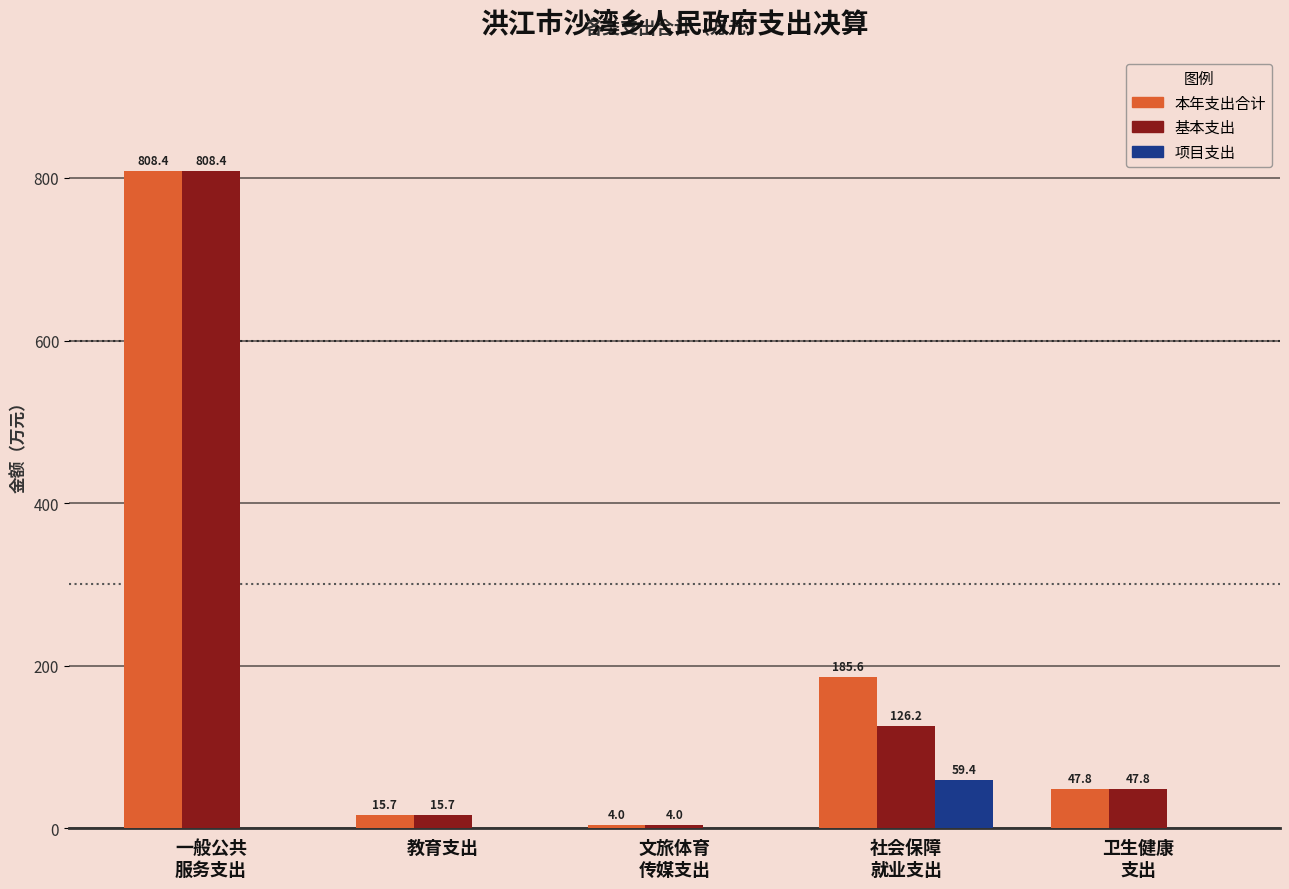

Which series has the largest total across all categories?

本年支出合计